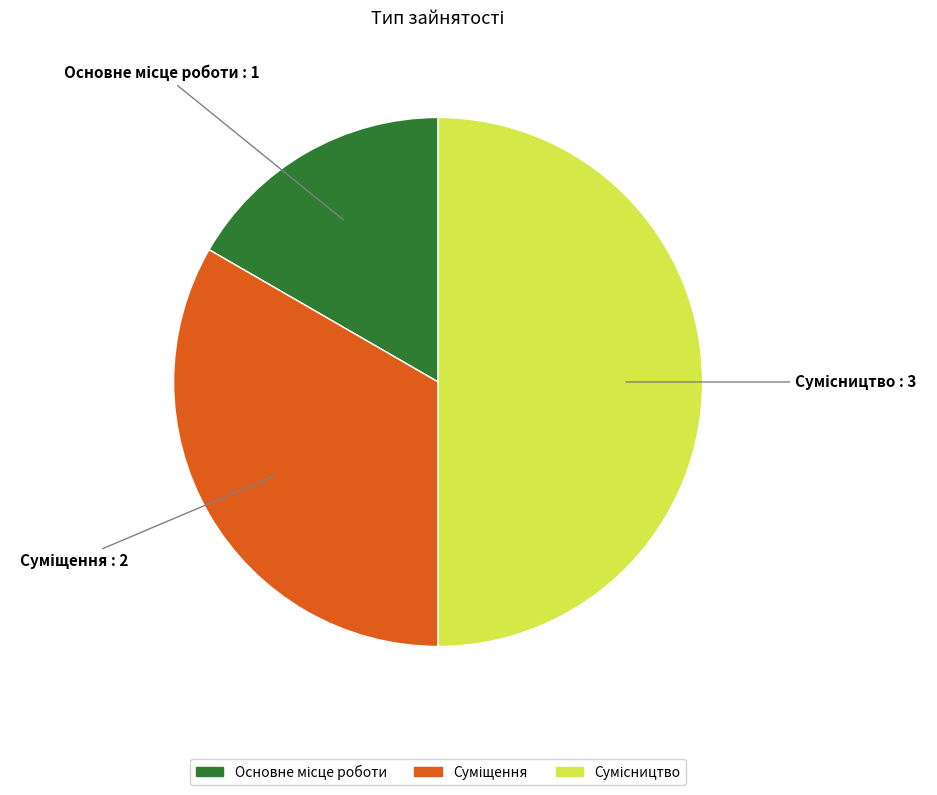

How many slices are in this pie chart?

3